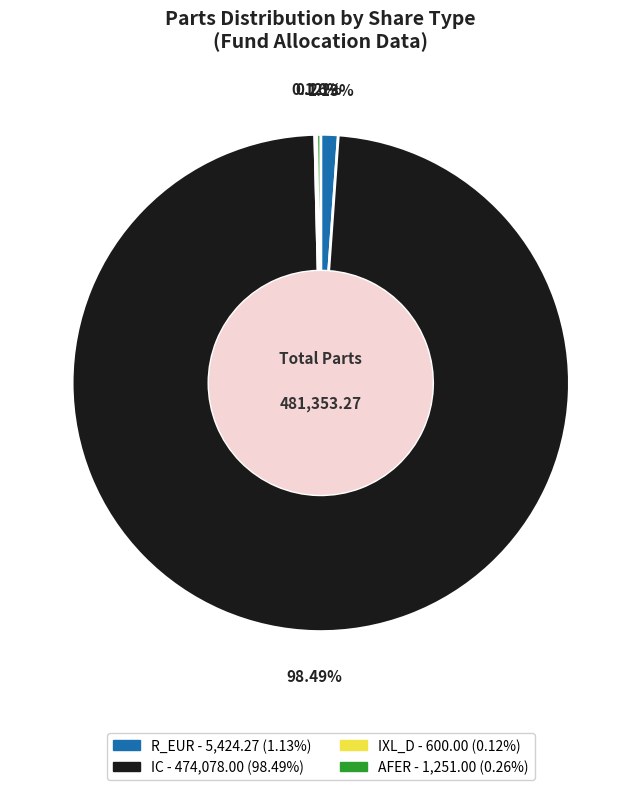

True or false: IC accounts for 98% of the total.

True